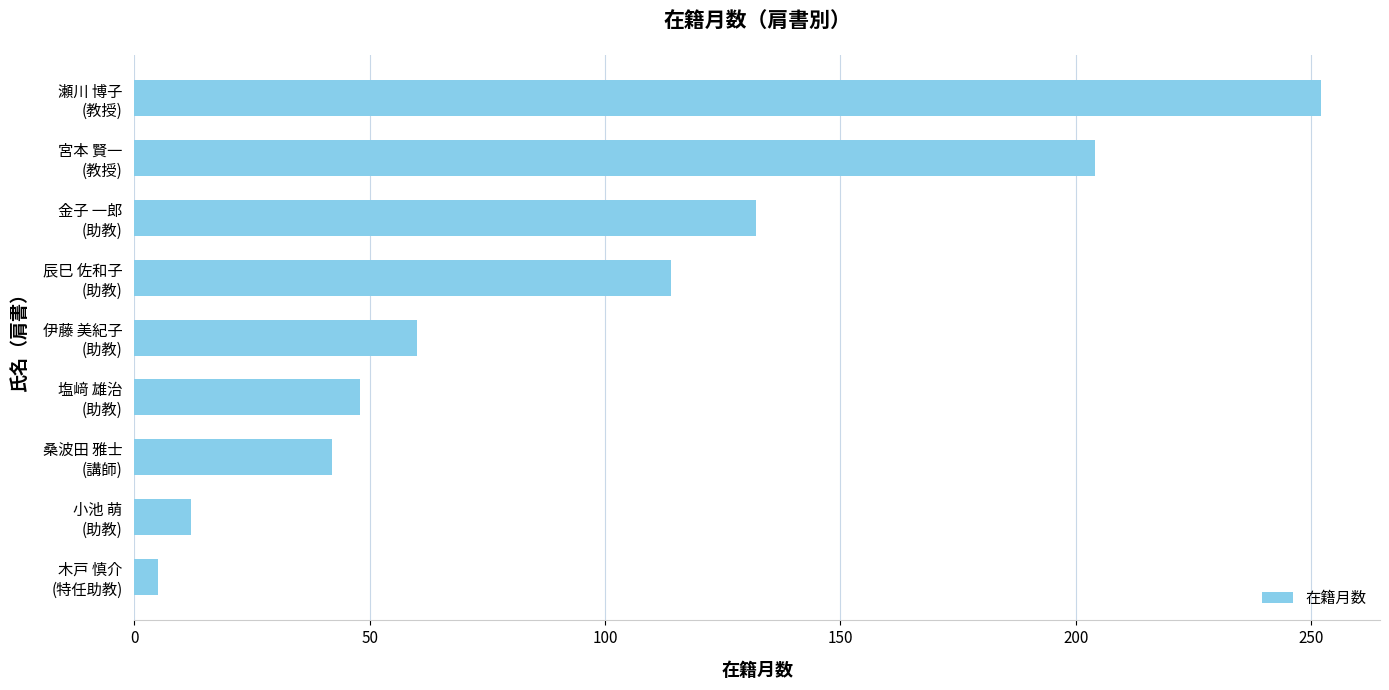

List the labels in order of value, smallest first.

木戸 慎介
(特任助教), 小池 萌
(助教), 桑波田 雅士
(講師), 塩﨑 雄治
(助教), 伊藤 美紀子
(助教), 辰巳 佐和子
(助教), 金子 一郎
(助教), 宮本 賢一
(教授), 瀬川 博子
(教授)